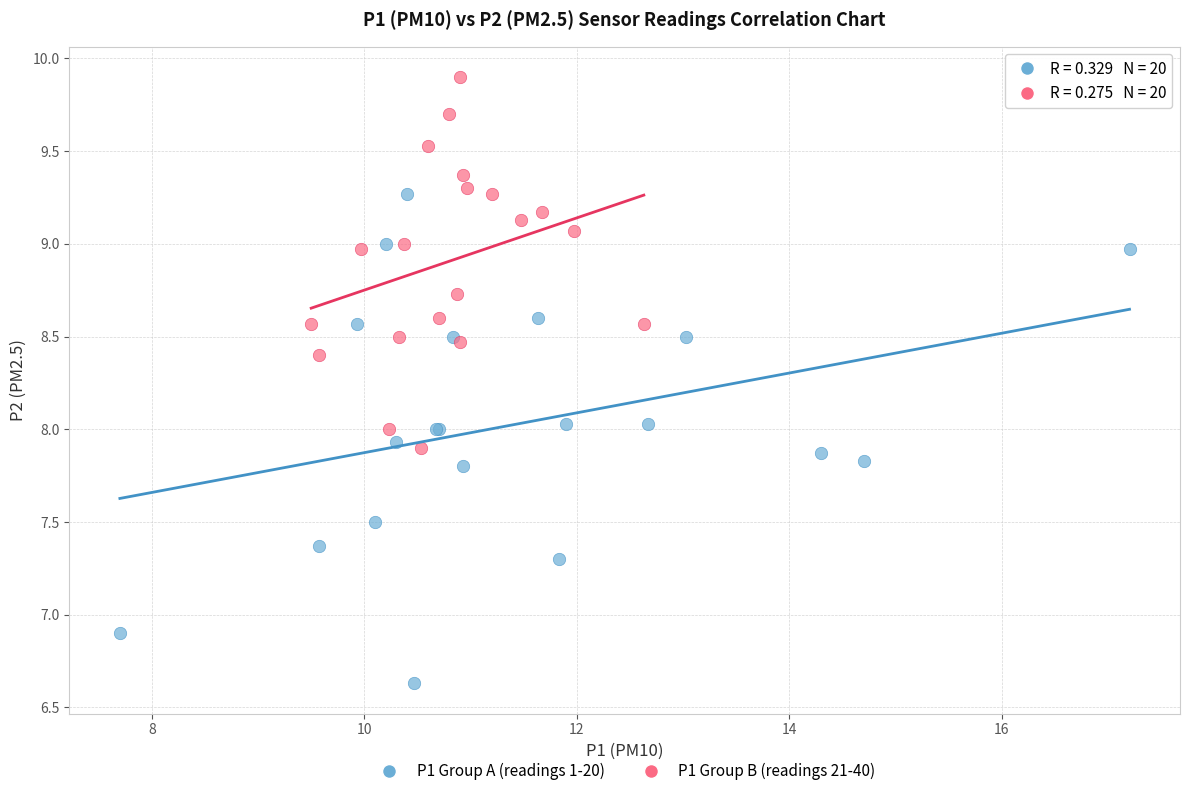

Which series contains the highest Y value?

P1 Group B (readings 21-40)